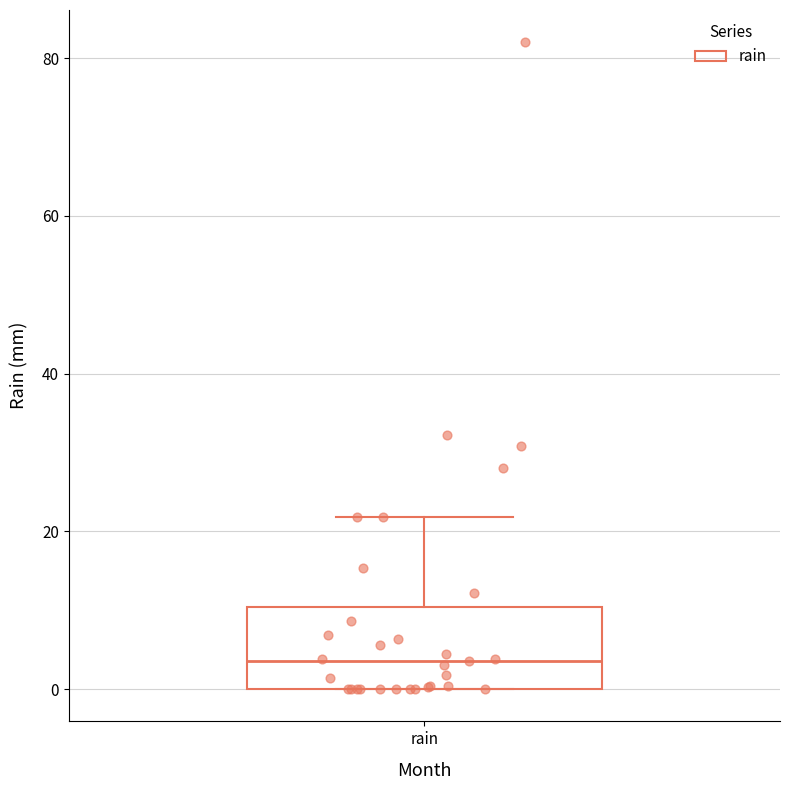

Transcribe this box plot: give where the median line is, the range the box spans, and where the two whiskers end, as read against the y-axis. The values are not printed on the chart, so give them approximately, as read against the axis.

median 4, box 0 to 10, whiskers 0 to 22